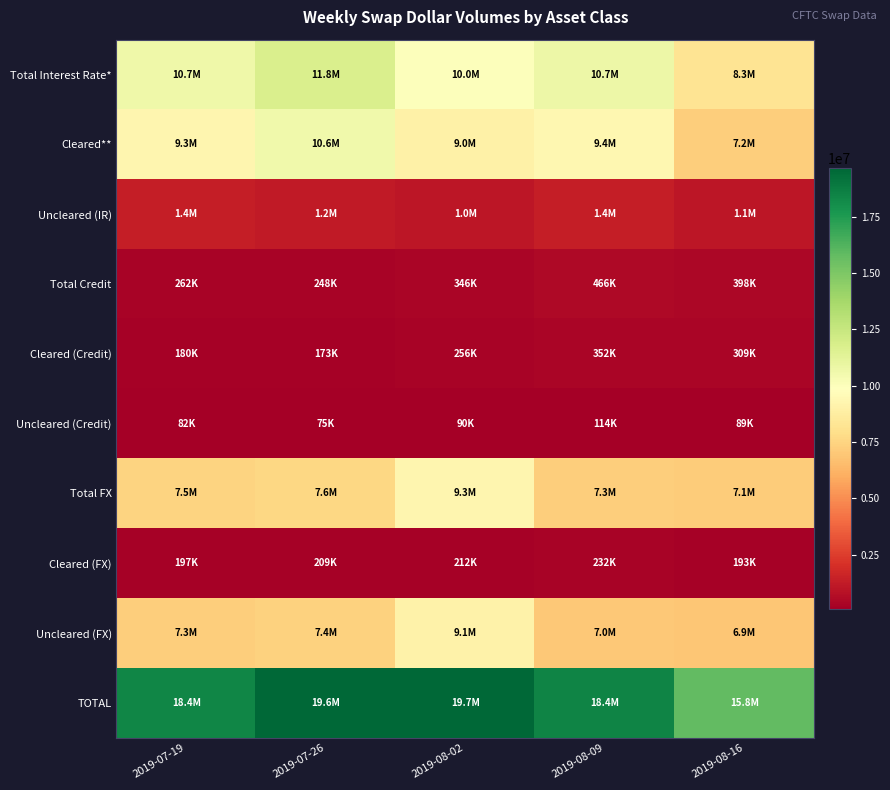

Which series changed the most between 2019-08-02 and 2019-08-16?

TOTAL